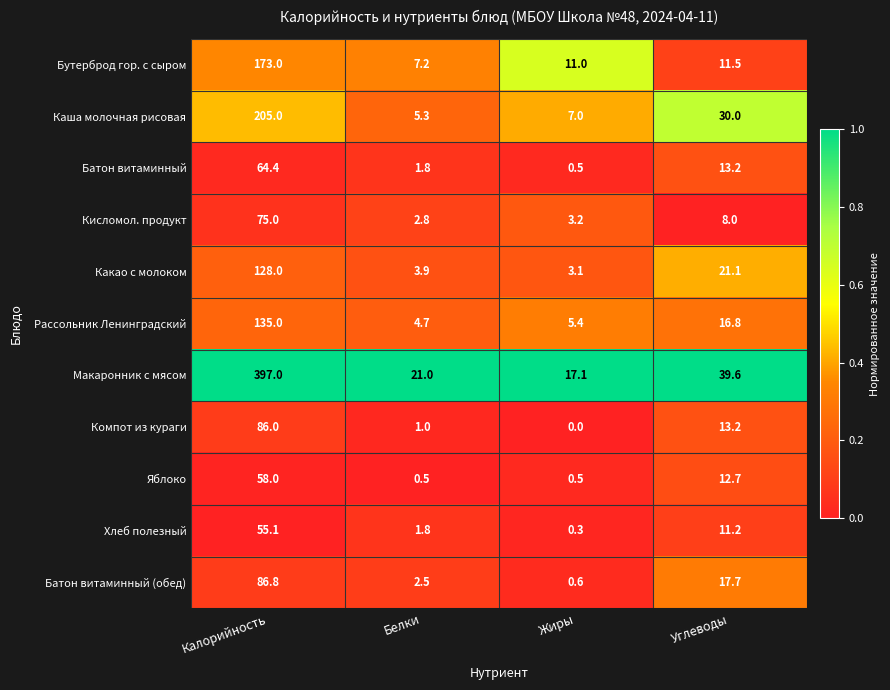

Where is Батон витаминный nearest to the value 32?

Углеводы